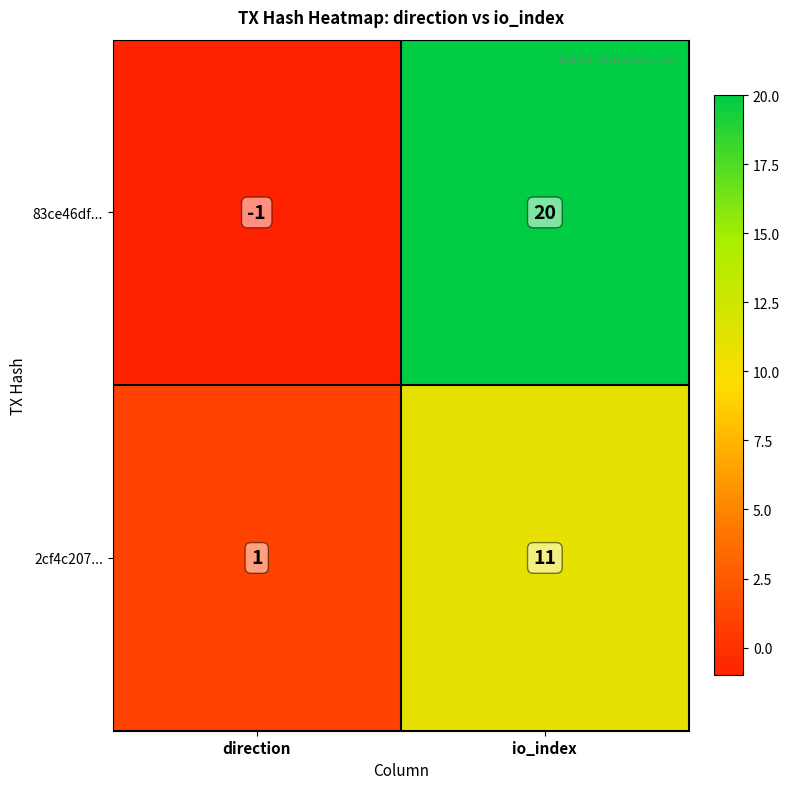

At which label is 83ce46df... closest to 9?

direction